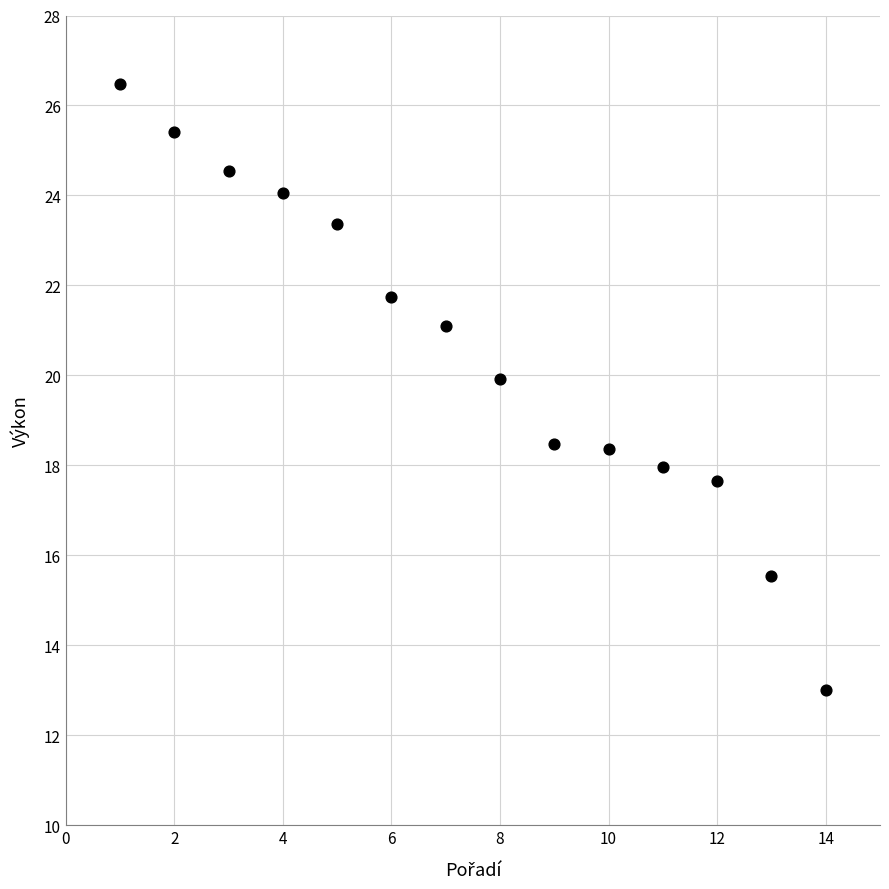

What is the range of Y values (max minus min)?

13.5